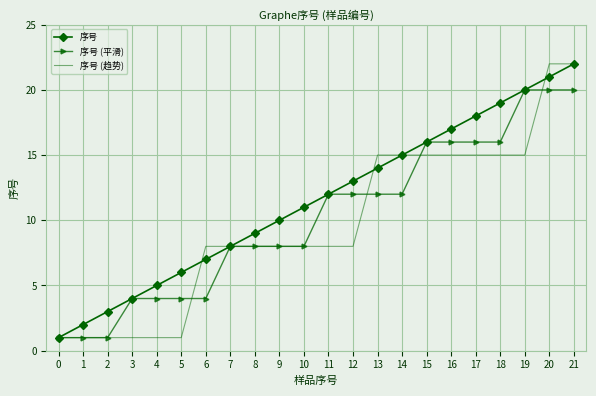

Is the value of 序号 at 20 greater than the value of 序号 (平滑) at 3?

Yes